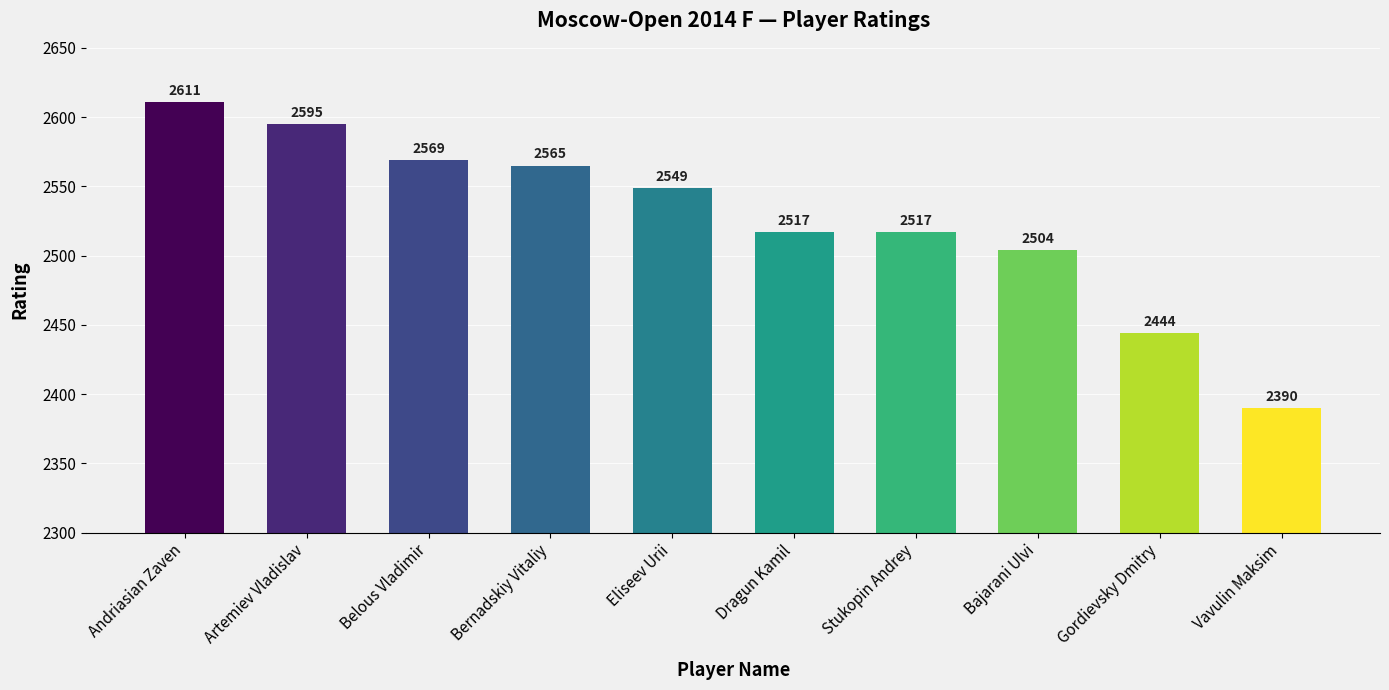

Which label corresponds to the largest value in the chart?

Andriasian Zaven